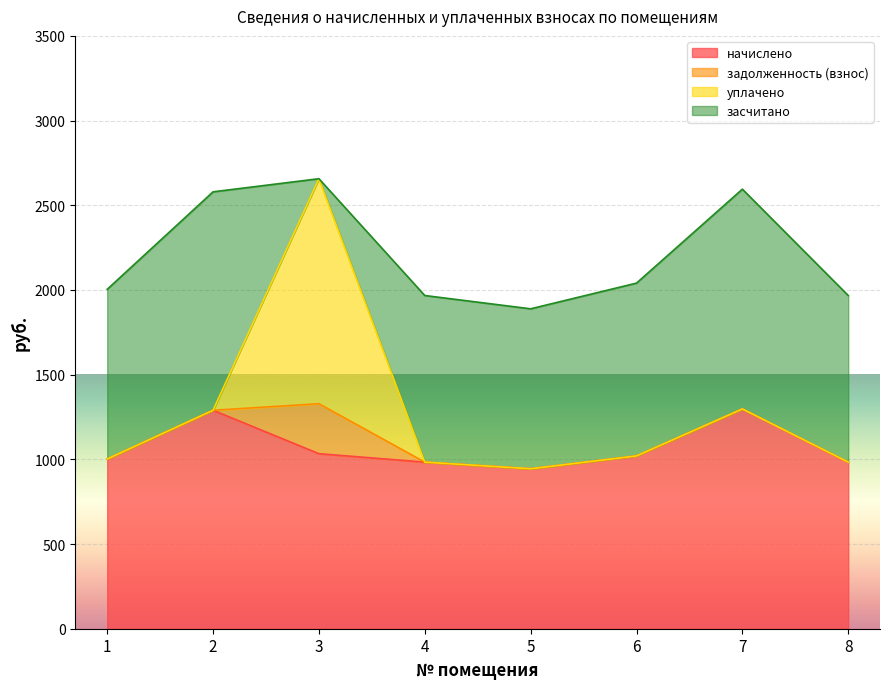

What is the minimum value for начислено?

944.4